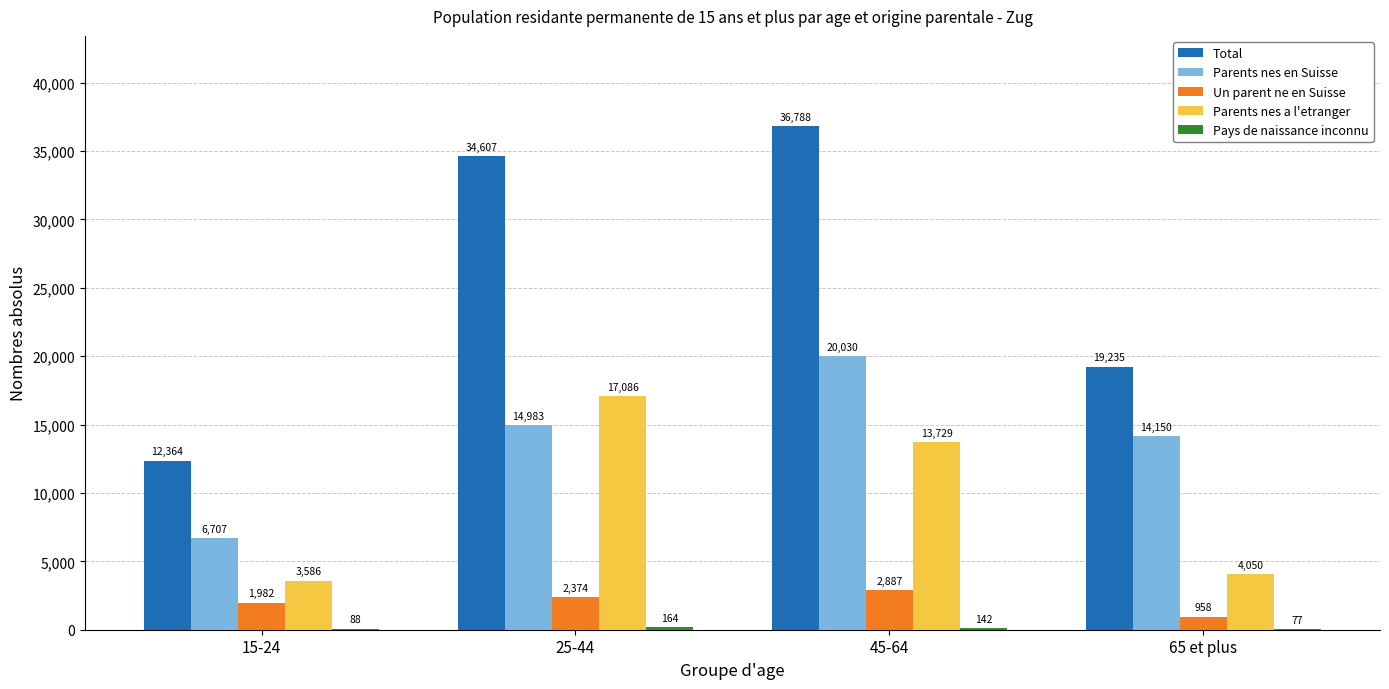

The value of Parents nes a l'etranger at 15-24 is 1109.0. True or false?

False